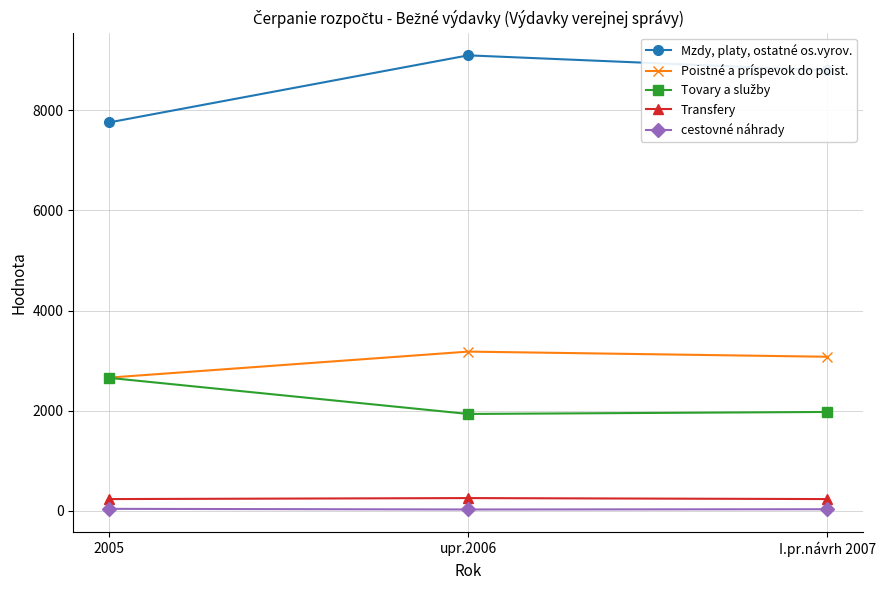

Rank the categories by Mzdy, platy, ostatné os.vyrov. value from lowest to highest.

2005, I.pr.návrh 2007, upr.2006